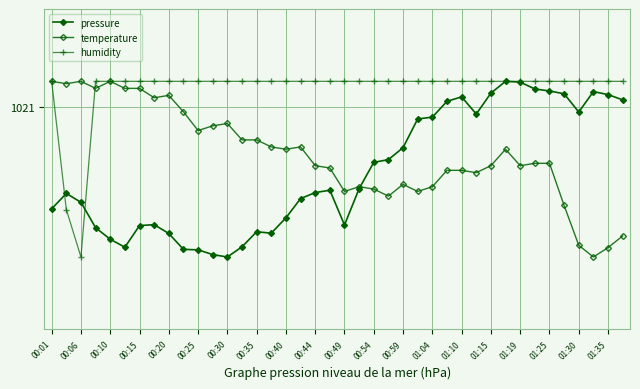

Does the chart have visible grid lines?

Yes